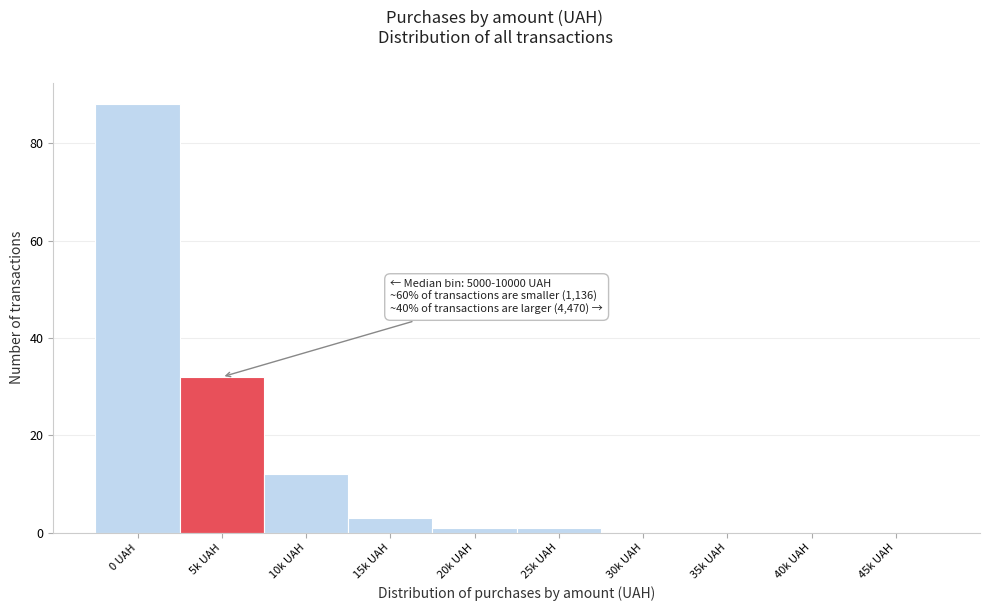

Reading left to right, what are all the values shown in this chart?

0 UAH=88	5k UAH=32	10k UAH=12	15k UAH=3	20k UAH=1	25k UAH=1	30k UAH=0	35k UAH=0	40k UAH=0	45k UAH=0